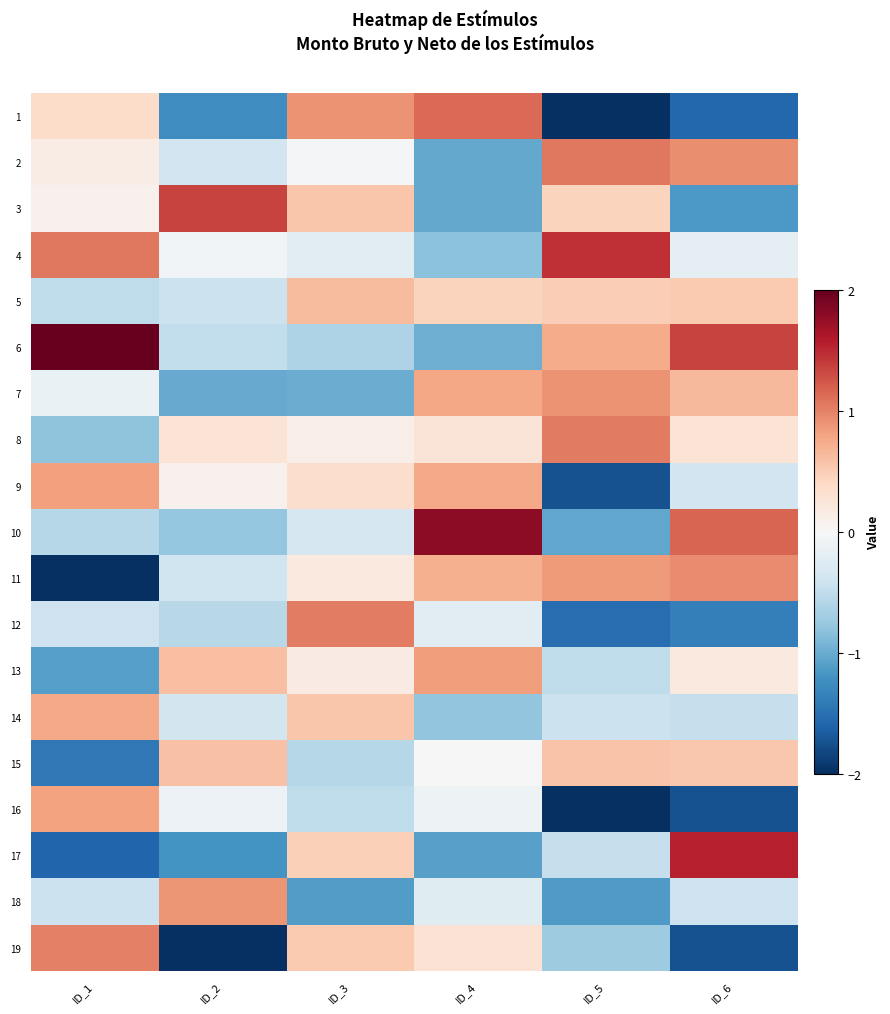

What is the total value across all series at ID_4?

0.7